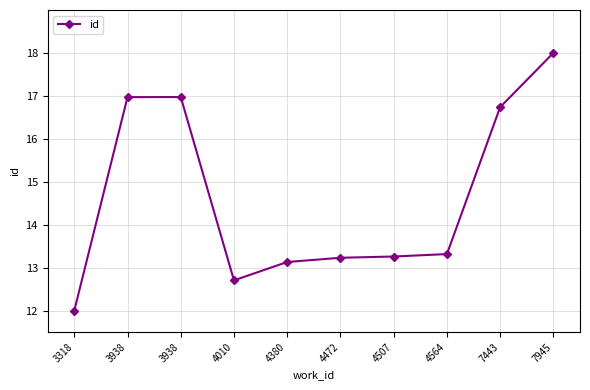

What is the change in value from 3938 to 7945?

+1.0